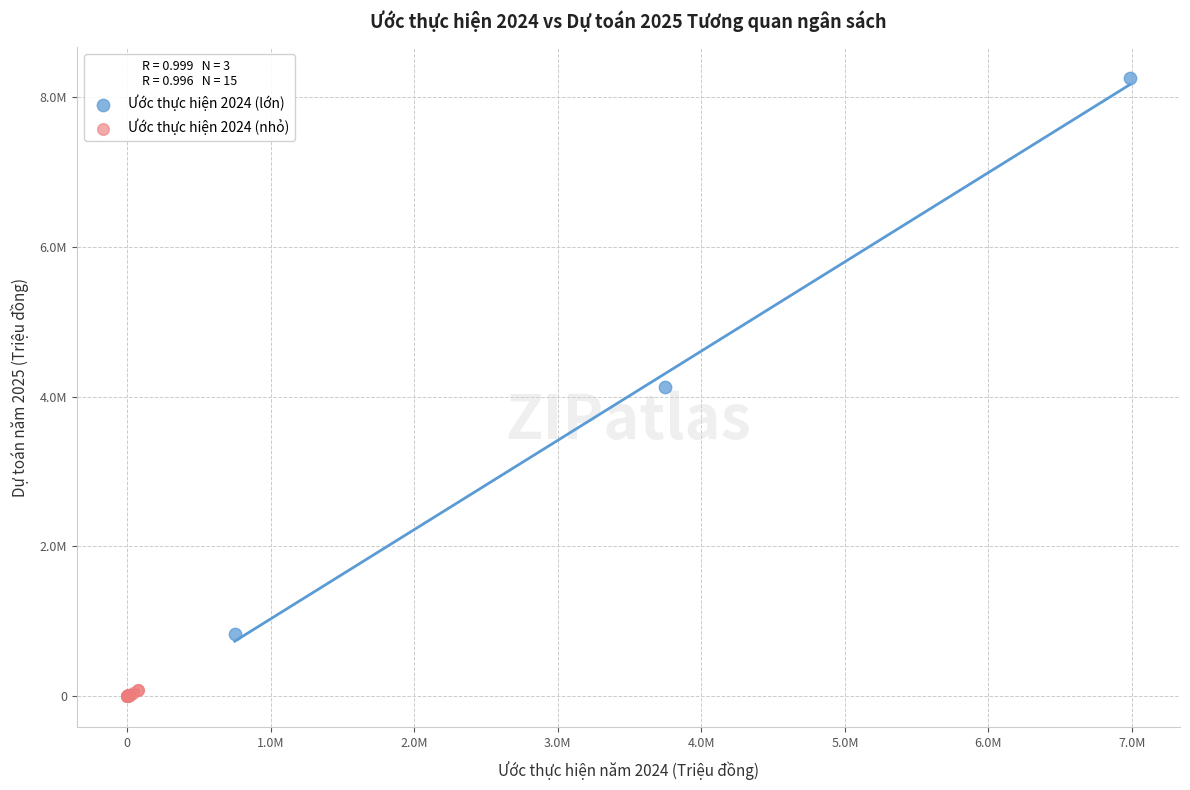

What are all the series names shown in the legend?

Ước thực hiện 2024 (lớn), Ước thực hiện 2024 (nhỏ)